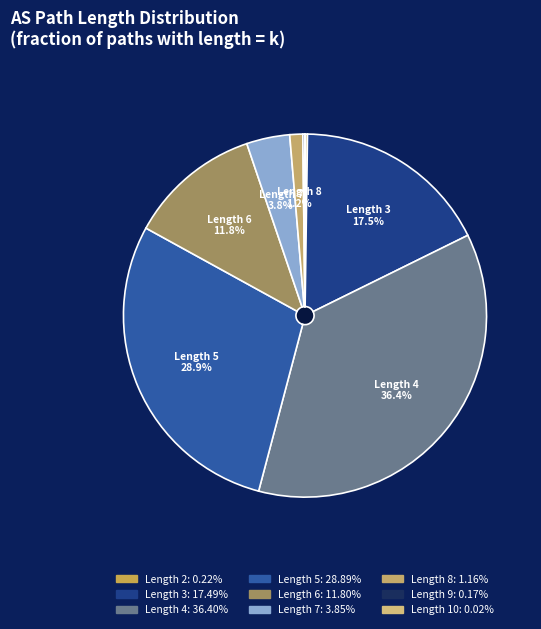

Is it true that 7 is 4% of the pie?

True